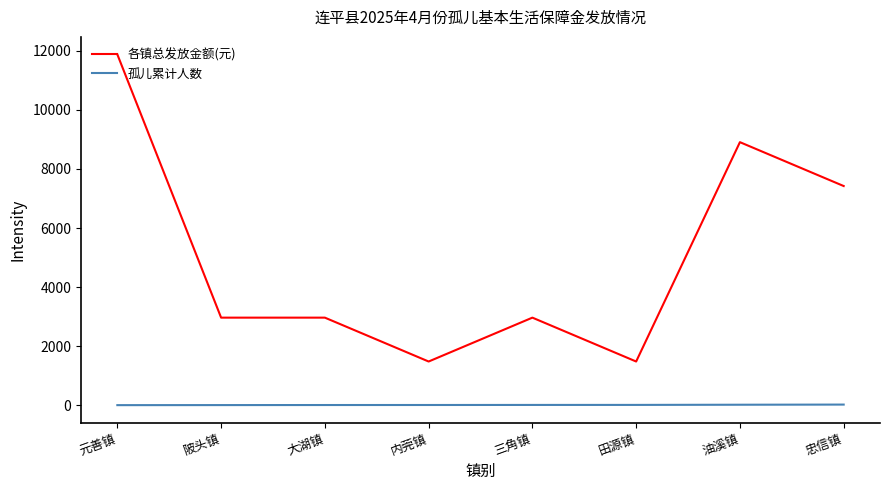

Which label corresponds to the largest value in the chart?

元善镇